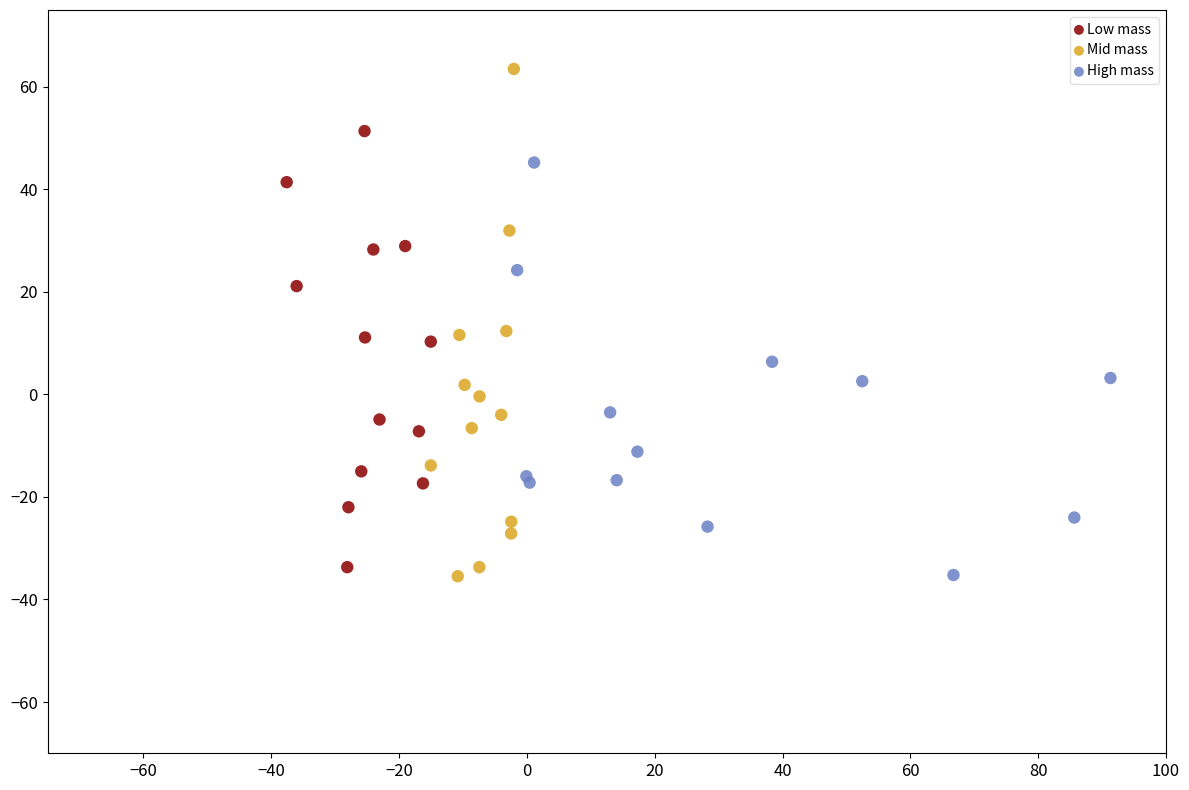

What are all the series names shown in the legend?

Low mass, Mid mass, High mass